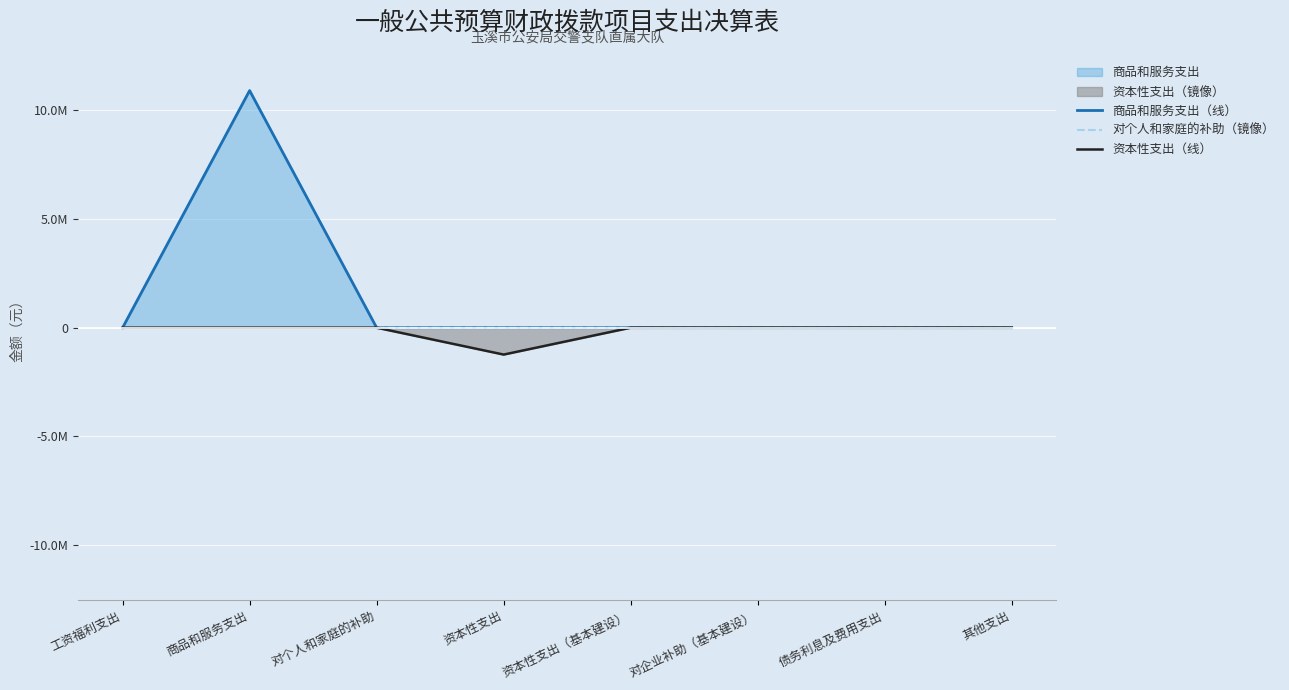

What is the label of the 5th point from the left?

资本性支出（基本建设）